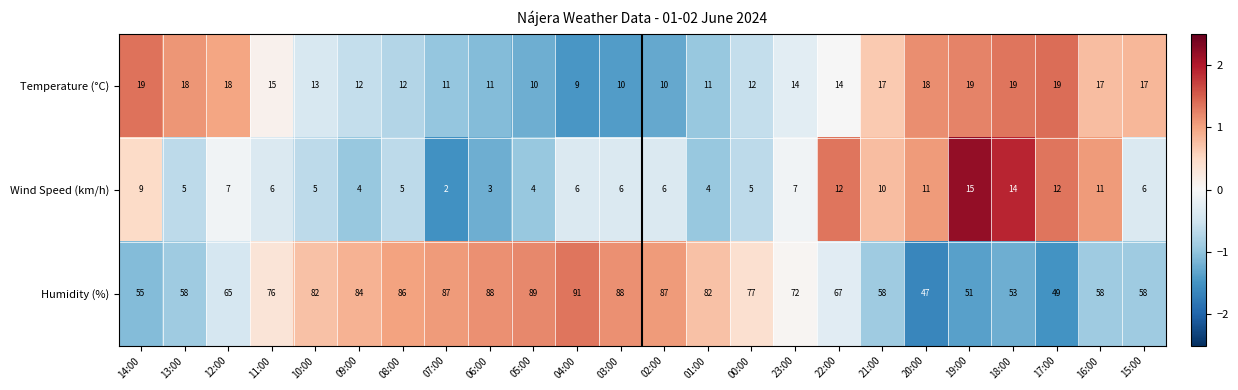

At which label is Humidity (%) closest to 69?

22:00